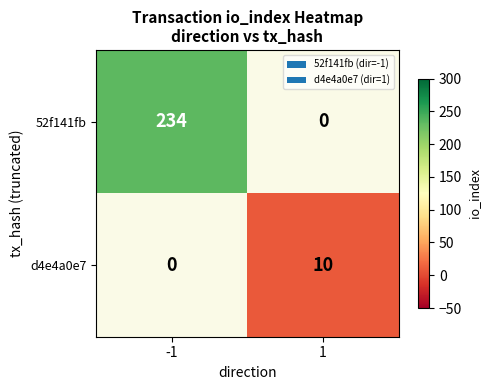

True or false: d4e4a0e7 has a value of 5 at 1.

False